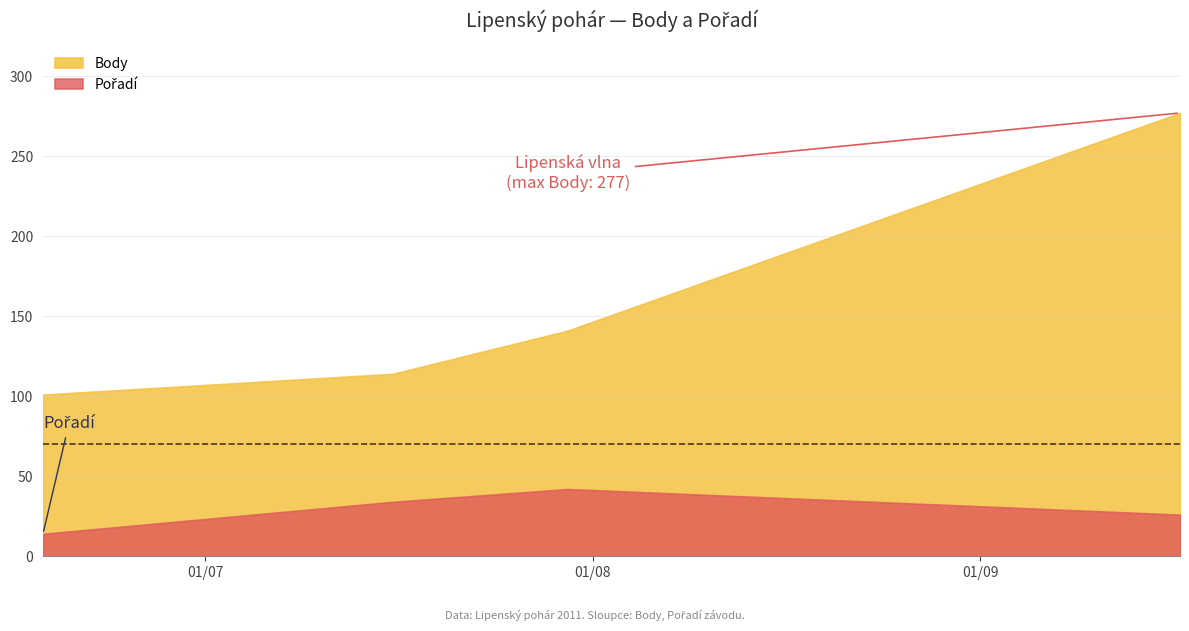

What value does the Body series have at 2011-07-16?

114